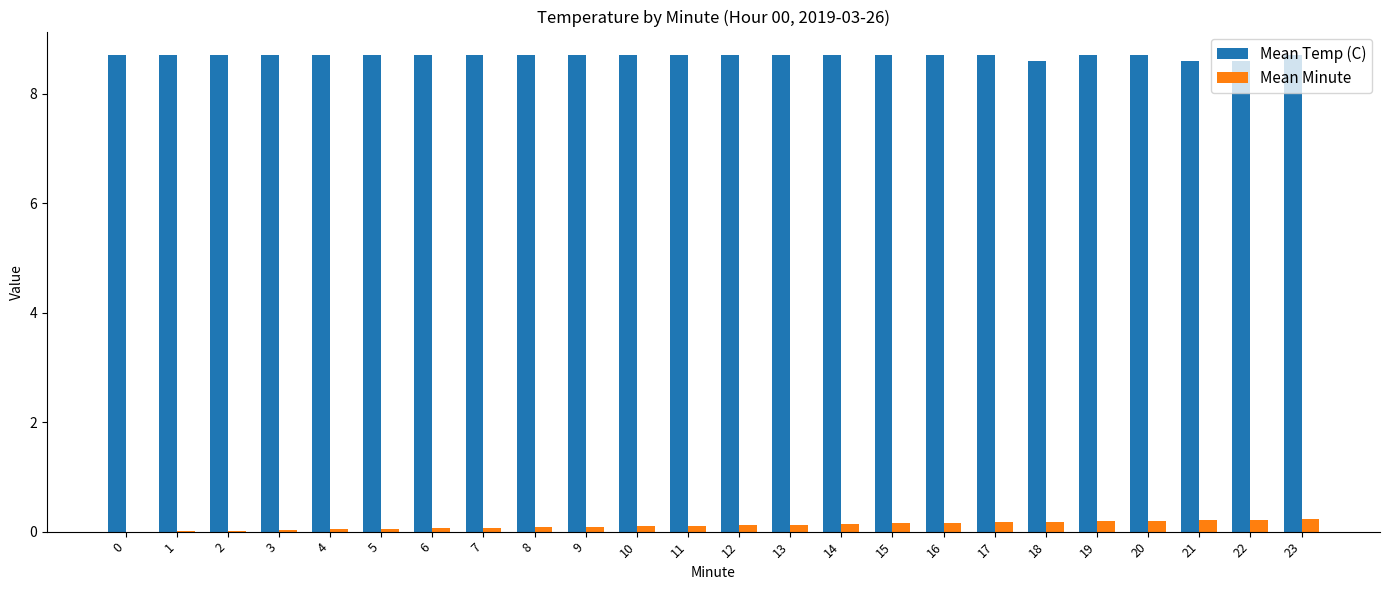

What value does the Mean Temp (C) series have at 3?

8.7